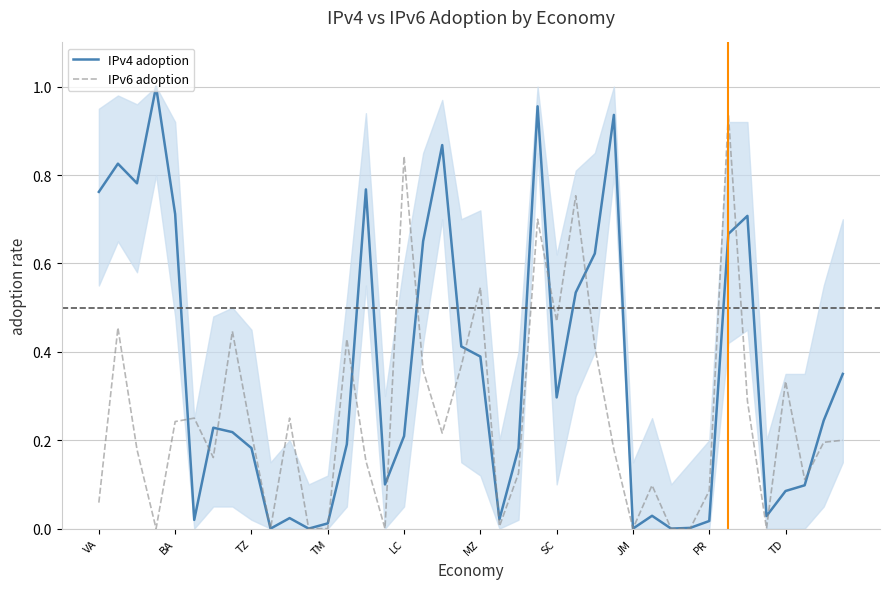

Which series has the largest range (max minus min)?

IPv4 adoption